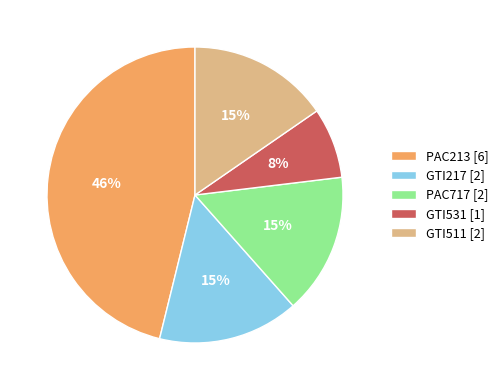

What is the ratio of the value at PAC717 [2] to the value at GTI217 [2]?

1.0